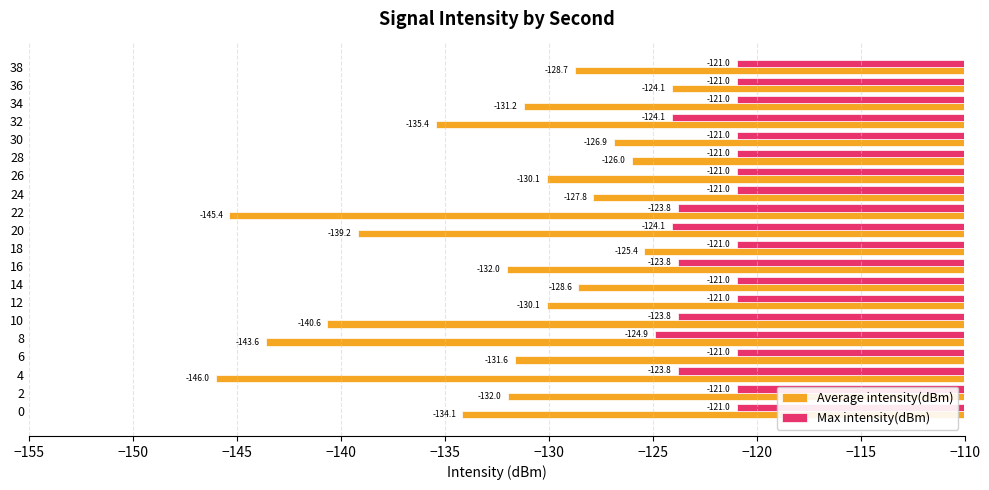

Which series has the largest total across all categories?

Max intensity(dBm)